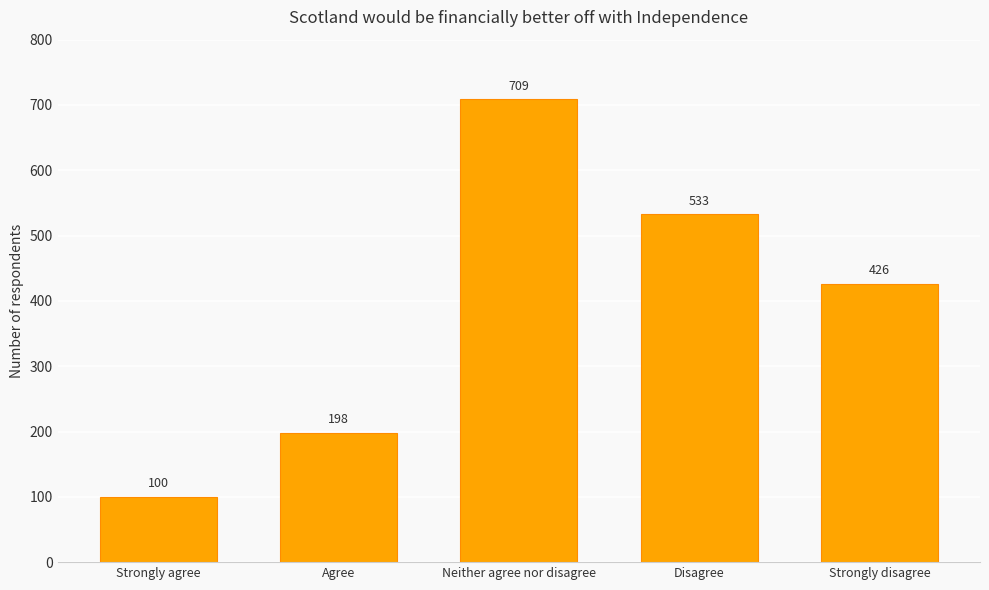

Where is the data nearest to the value 404?

Strongly disagree